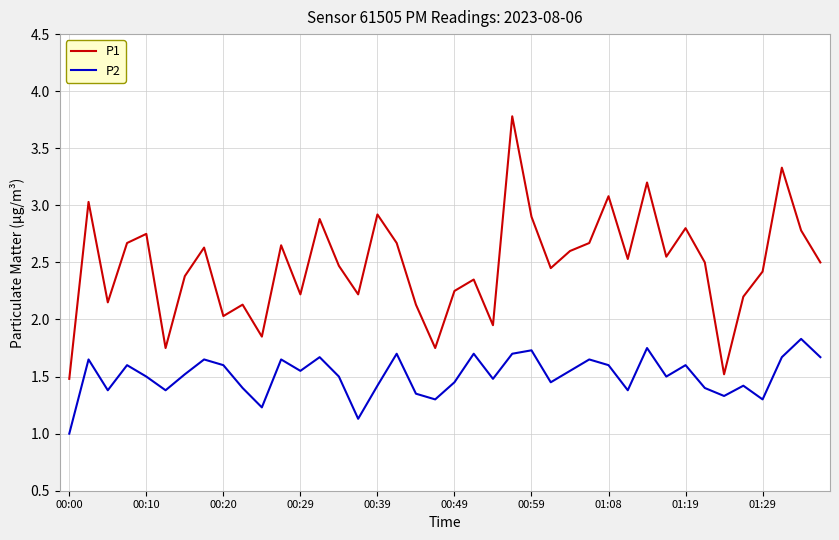

How many P2 values are between 1 and 2?

40